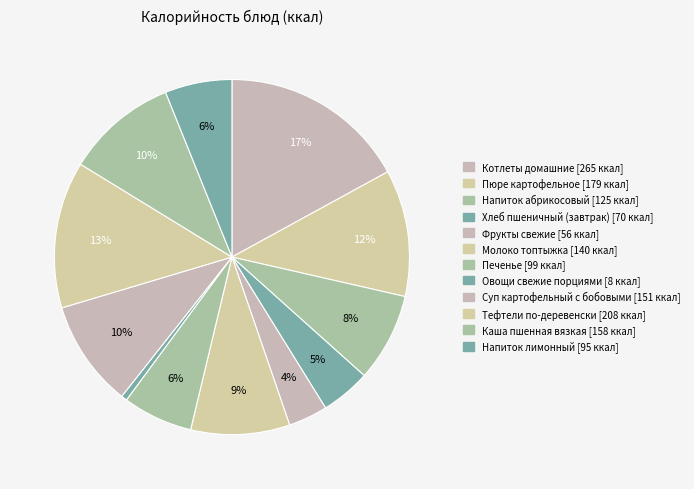

To the nearest percent, what portion does Напиток абрикосовый represent?

8%